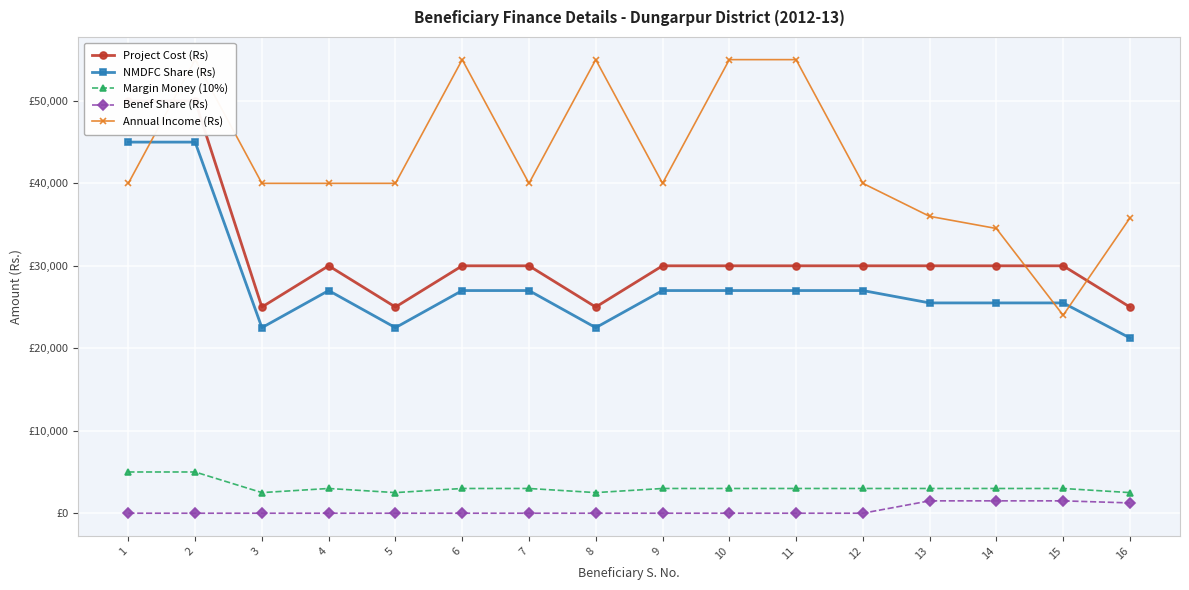

At which category is the sum across all series the highest?

2